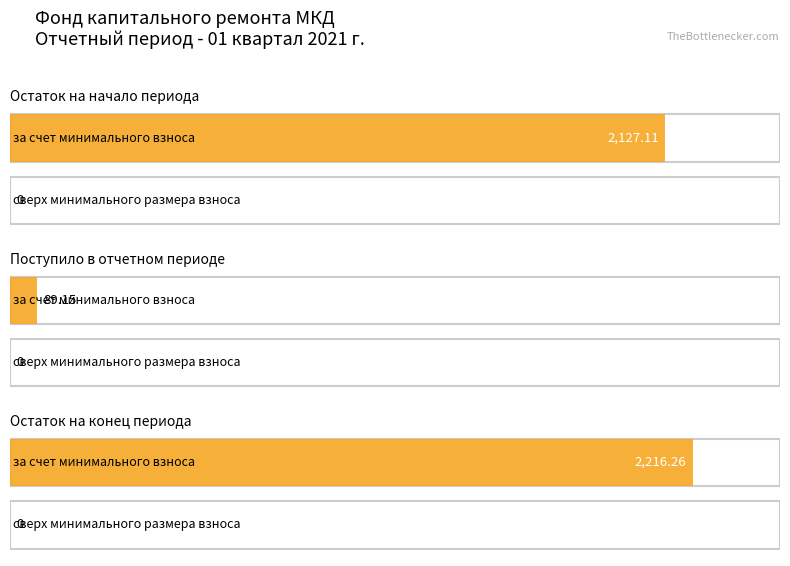

How many groups of bars are there?

3